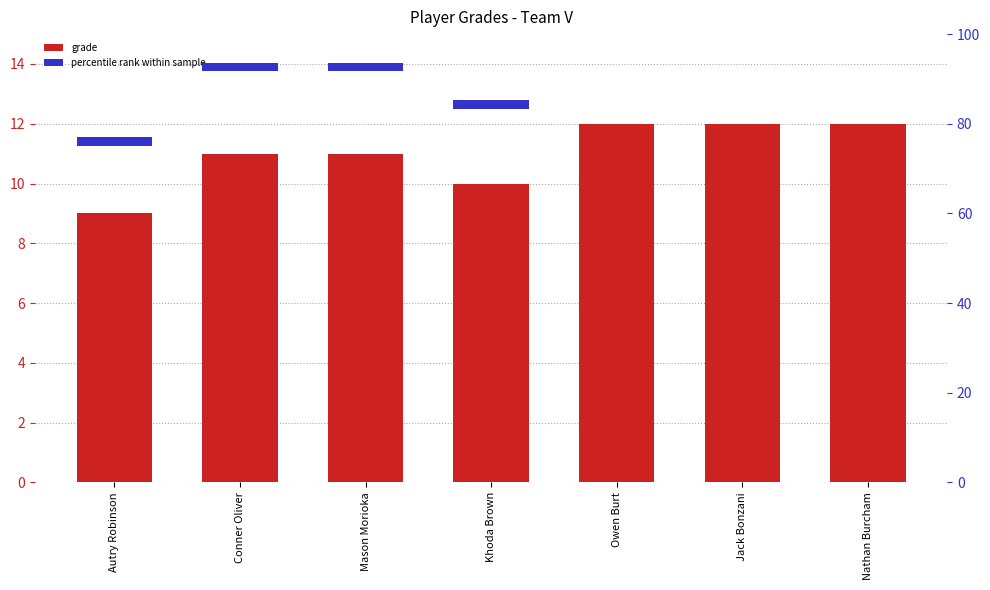

Count the Grade values in the range 10 to 12.

6